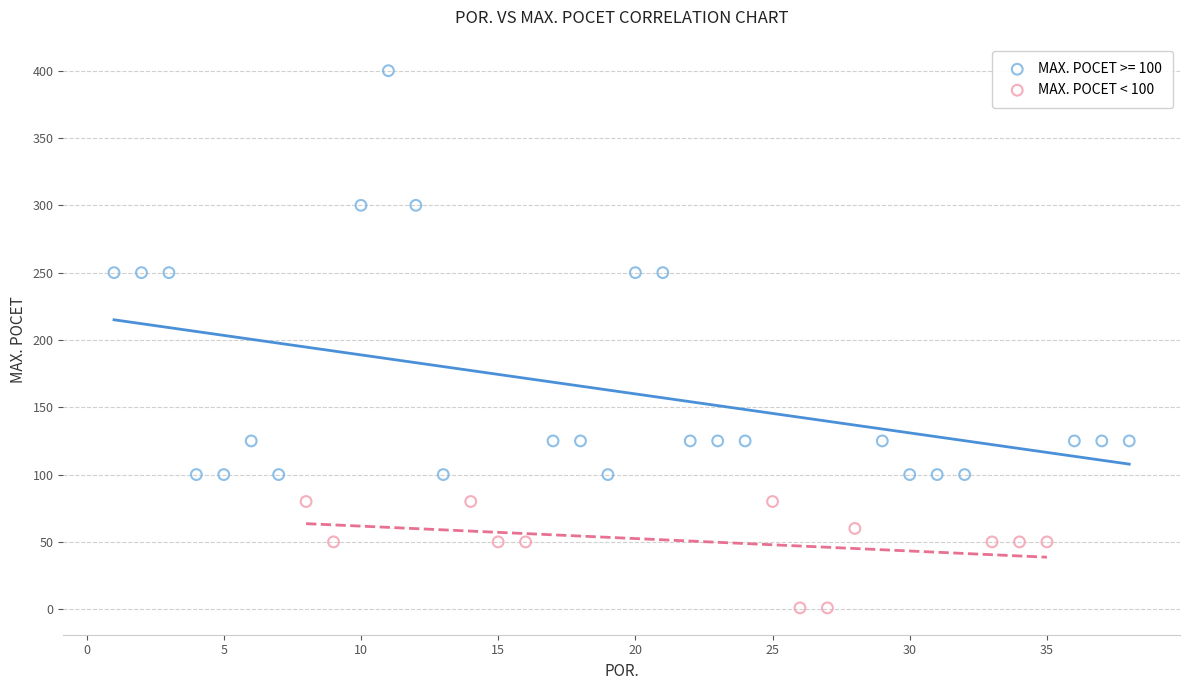

Which series contains the lowest Y value?

MAX. POCET < 100